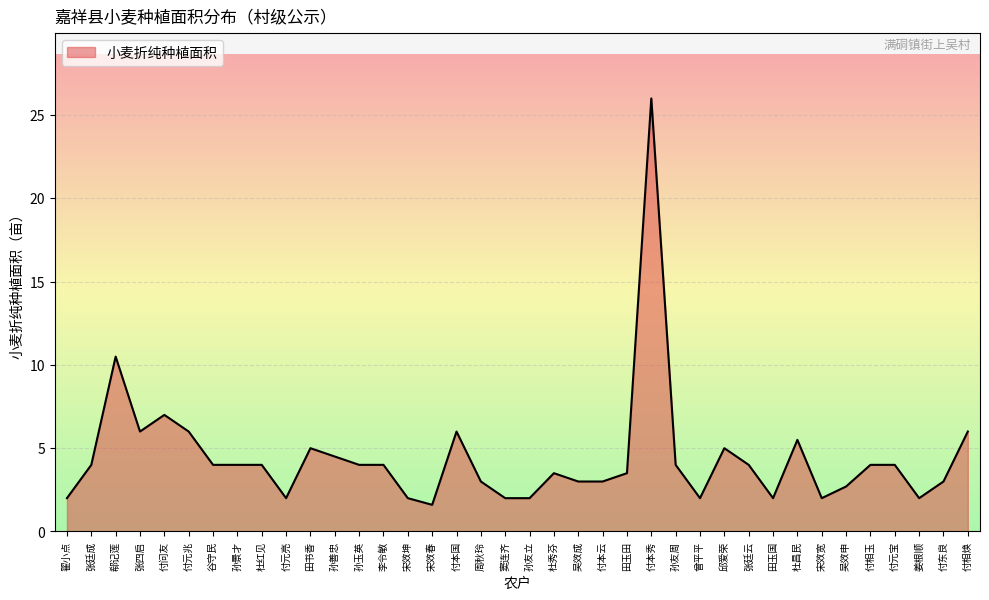

Where is the first local minimum?

张四启